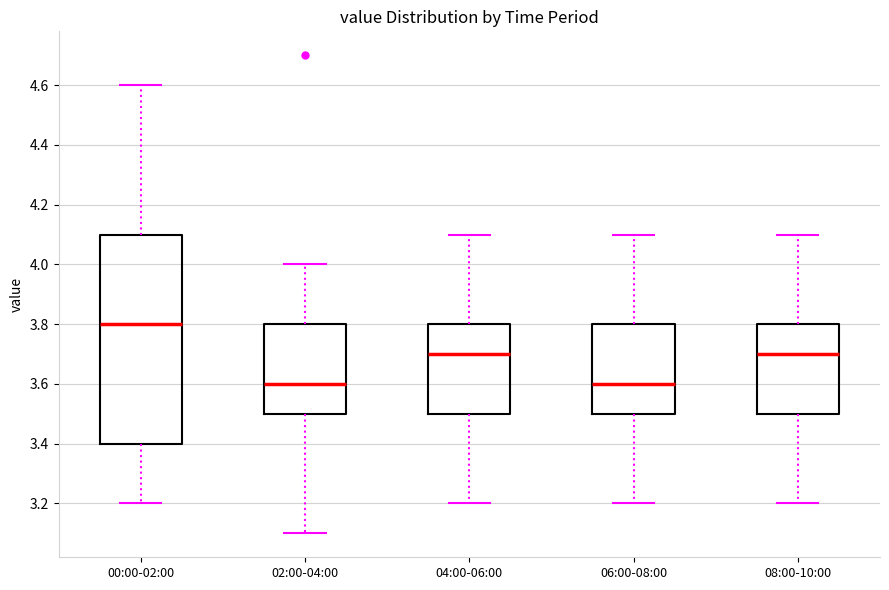

Reading left to right, transcribe this box plot: for each box, give where its median line is, the range the box spans, and where its two whiskers end, as read against the y-axis. The values are not printed on the chart, so give them approximately, as read against the axis.

00:00-02:00: median 3.8, box 3.4 to 4.1, whiskers 3.2 to 4.6
02:00-04:00: median 3.6, box 3.5 to 3.8, whiskers 3.1 to 4.0
04:00-06:00: median 3.7, box 3.5 to 3.8, whiskers 3.2 to 4.1
06:00-08:00: median 3.6, box 3.5 to 3.8, whiskers 3.2 to 4.1
08:00-10:00: median 3.7, box 3.5 to 3.8, whiskers 3.2 to 4.1